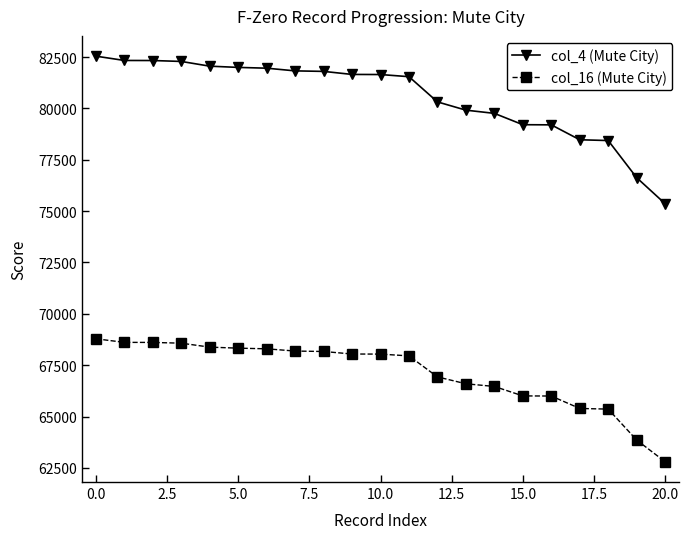

List the series in order of their peak value, highest first.

col_4 (Mute City), col_16 (Mute City)